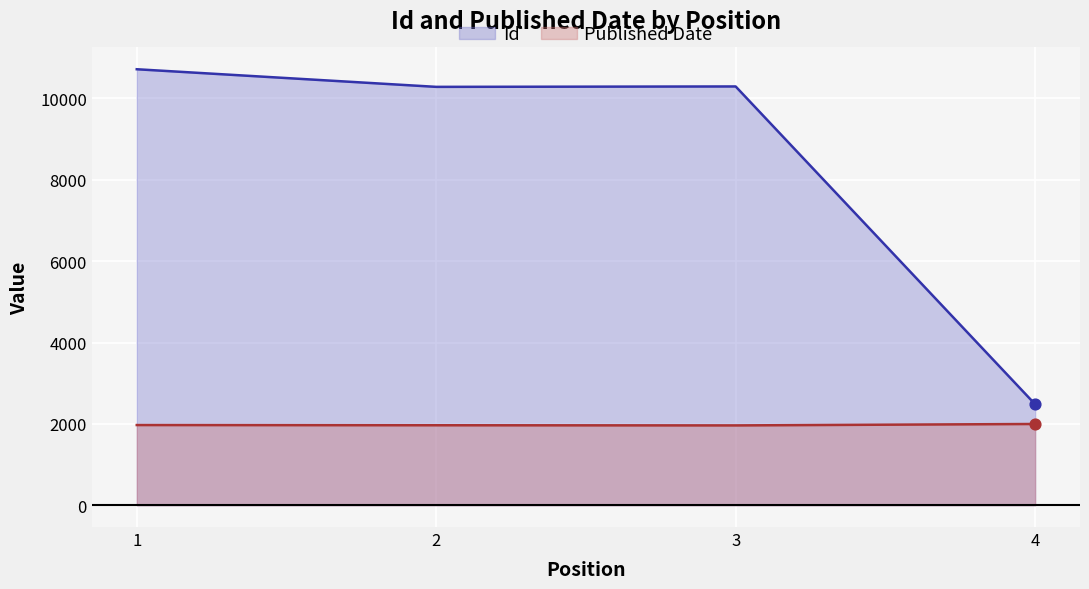

Which series contains the lowest Y value?

Published Date